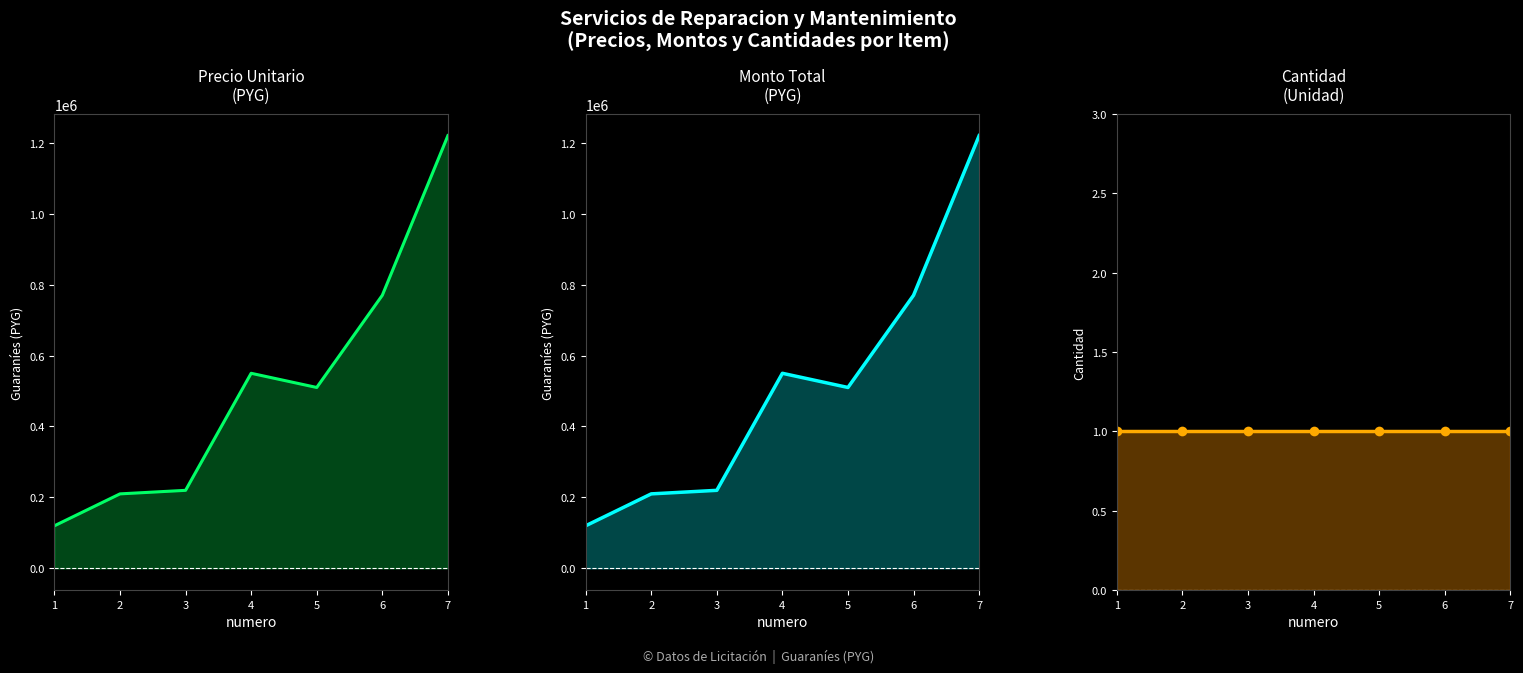

What is the minimum value shown in the chart?

1